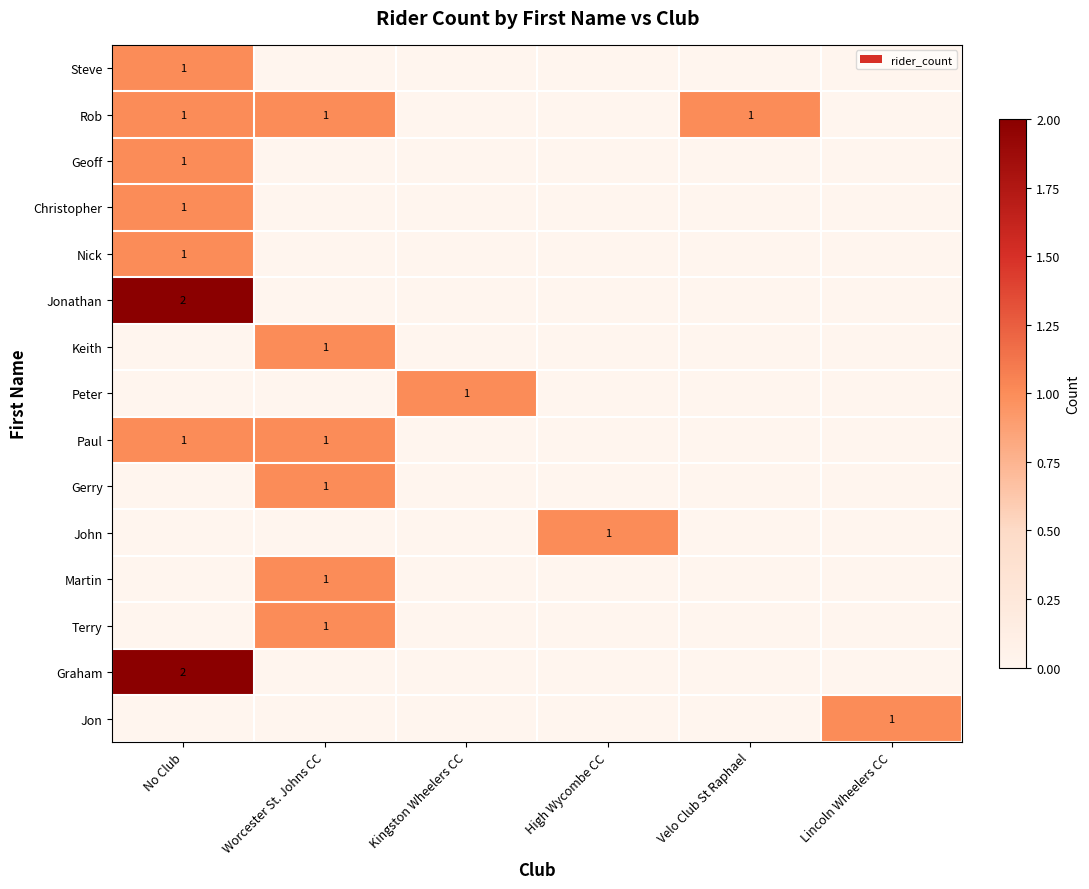

At which label is Keith closest to 0?

No Club